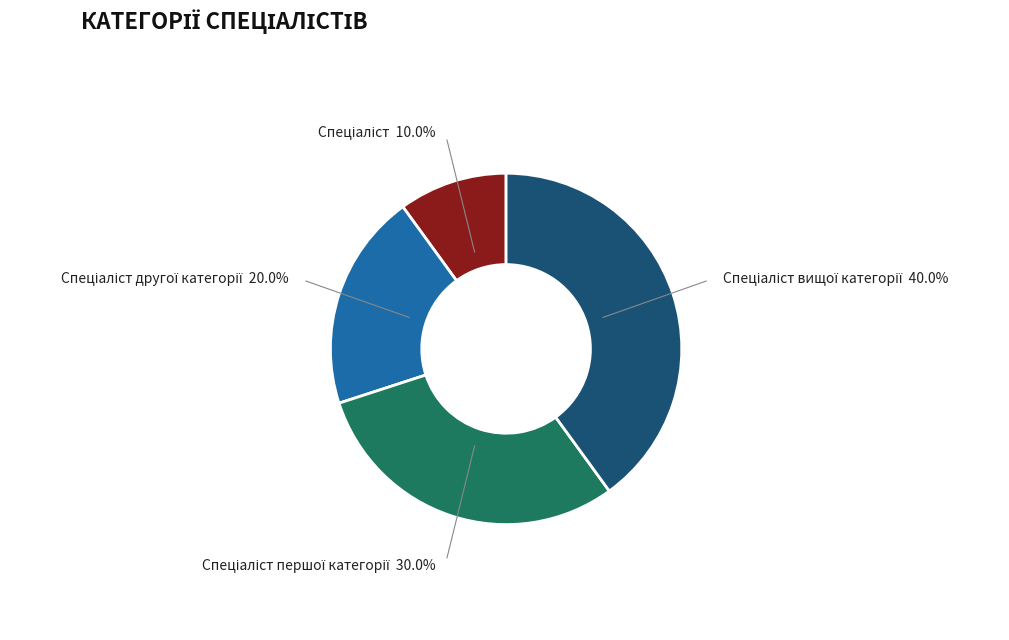

Is there any slice that represents more than half of the pie?

No